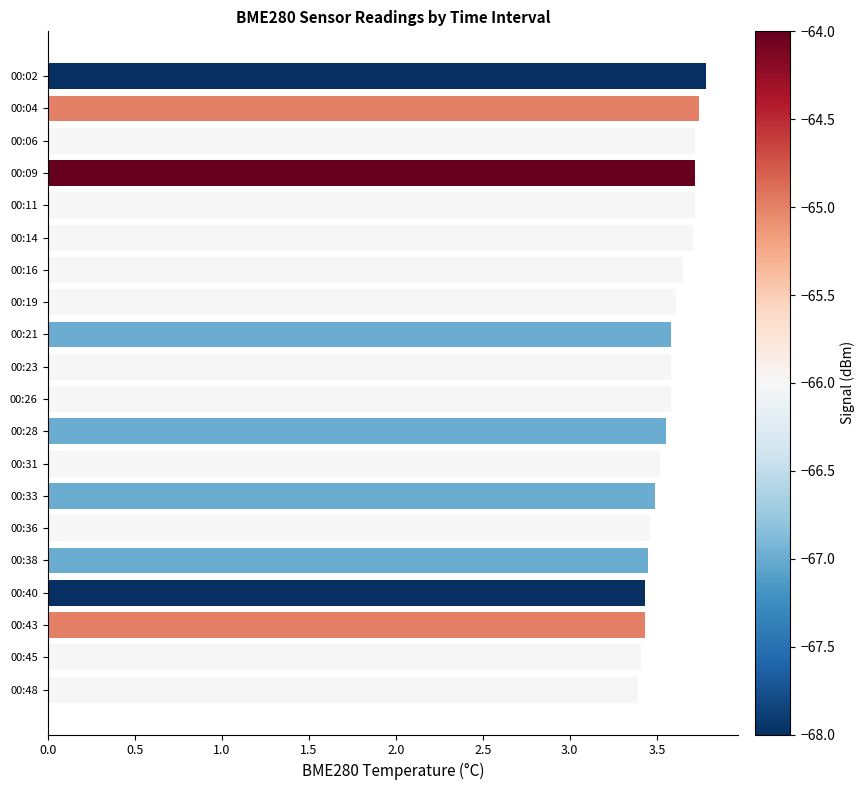

Is it true that the value at 00:28 is 4.8?

False